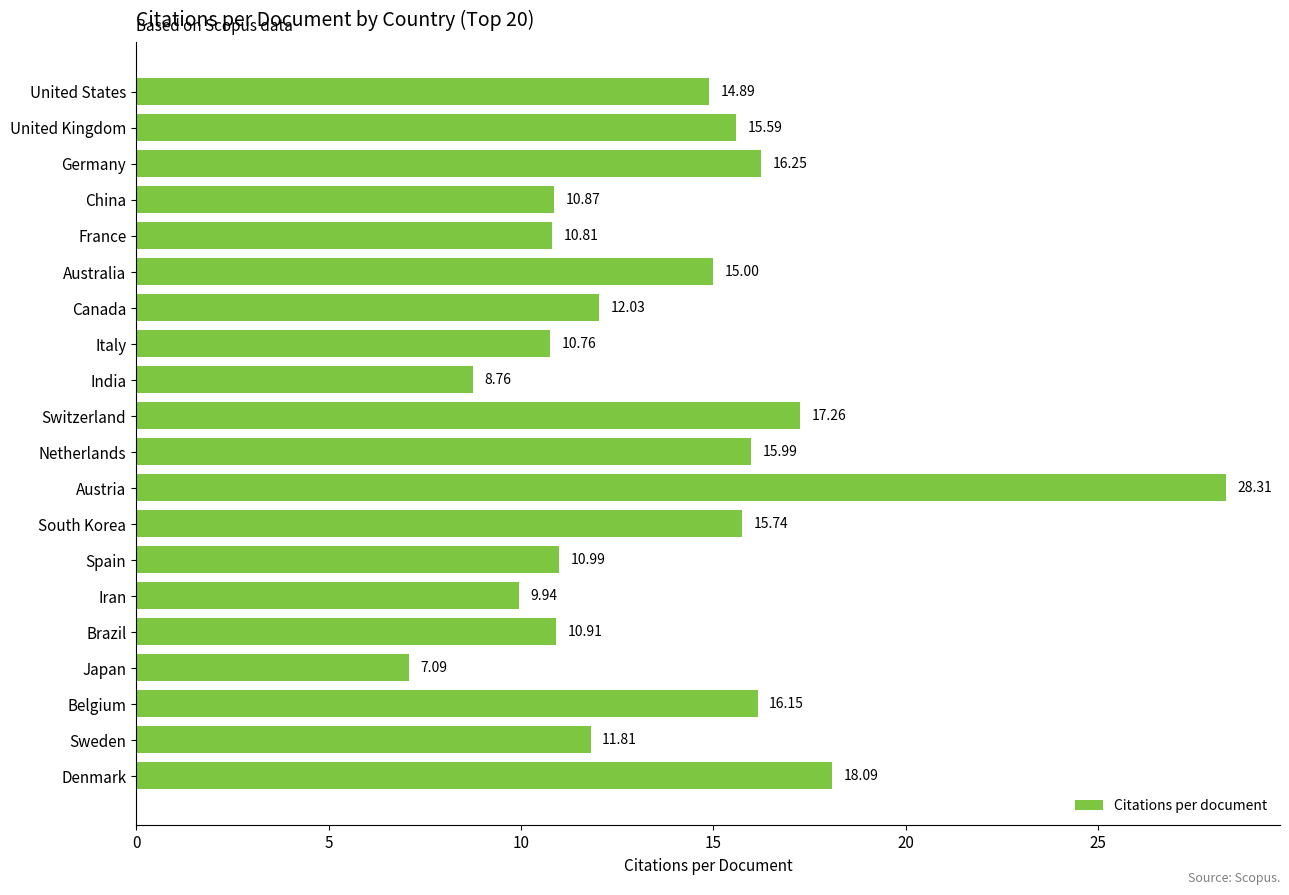

List the labels in order of value, smallest first.

Japan, India, Iran, Italy, France, China, Brazil, Spain, Sweden, Canada, United States, Australia, United Kingdom, South Korea, Netherlands, Belgium, Germany, Switzerland, Denmark, Austria